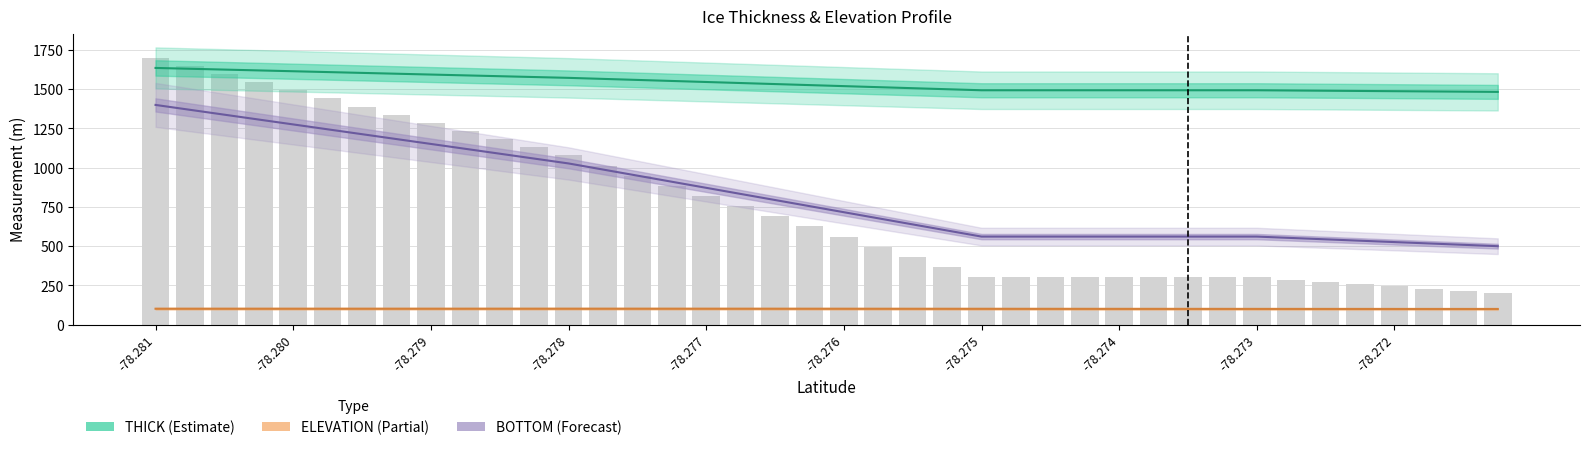

What is the difference between the second highest and minimum values in the BOTTOM series?

868.9